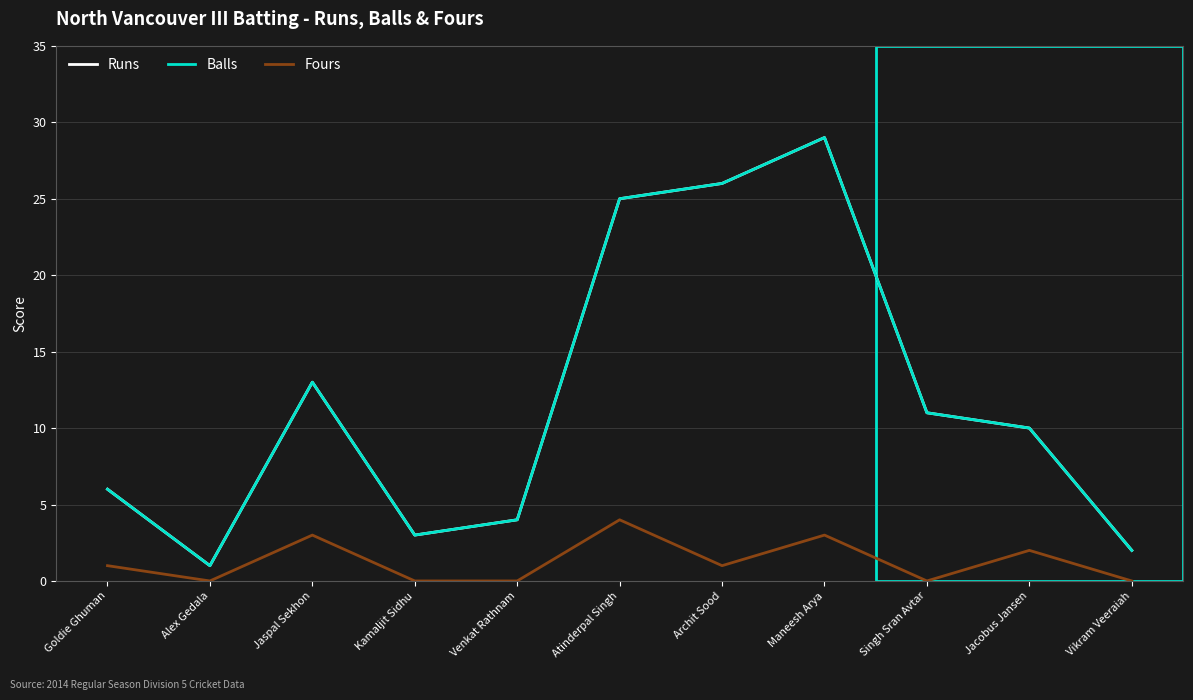

The Fours series shows 3 at Maneesh Arya. True or false?

True